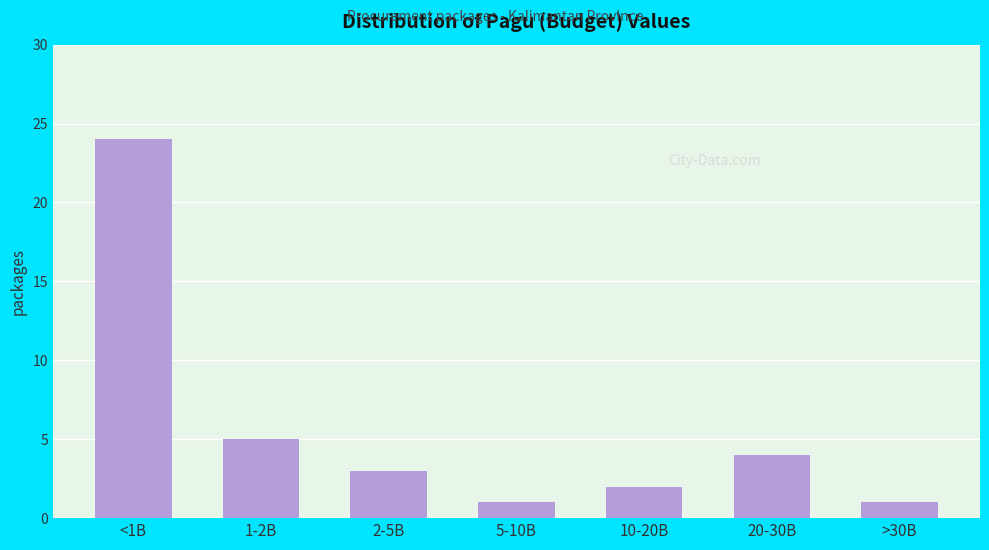

Reading left to right, what are all the values shown in this chart?

<1B=24	1-2B=5	2-5B=3	5-10B=1	10-20B=2	20-30B=4	>30B=1